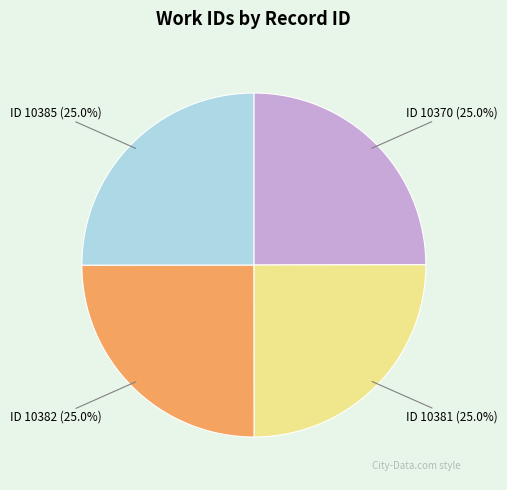

What is the ratio of the value at ID 10385 to the value at ID 10381?

1.0